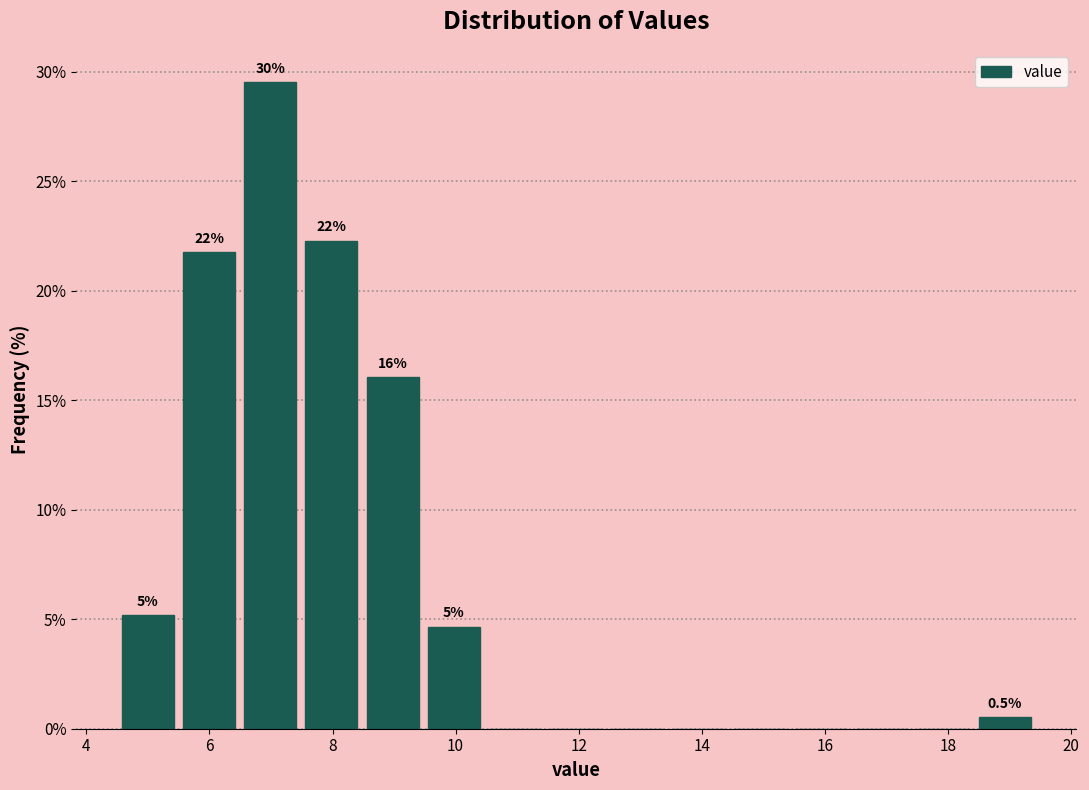

Over which range of the x-axis is the bar tallest?

6.4 to 7.4